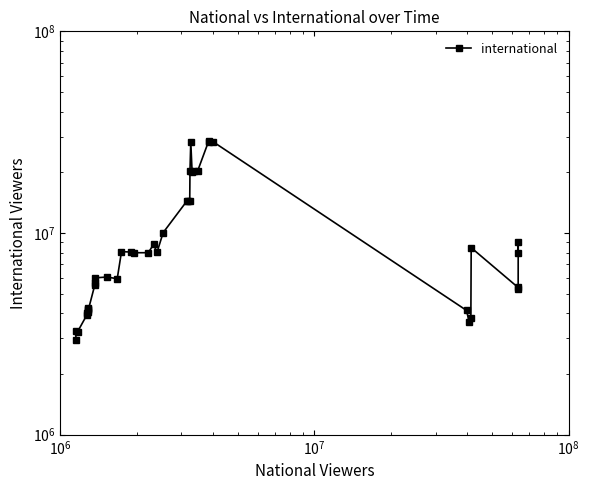

How many points are lower than both their immediate neighbors (excluding endpoints)?

10